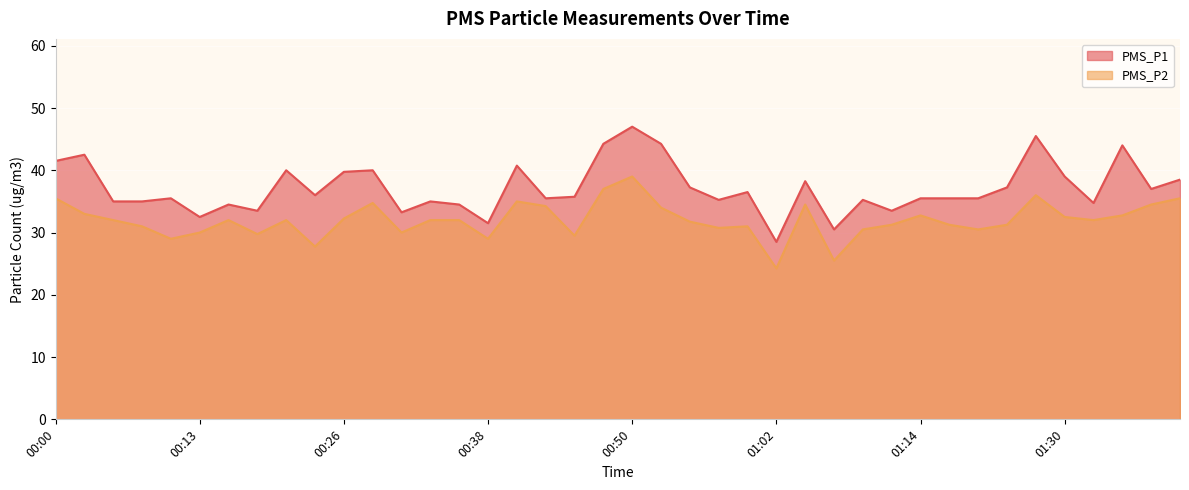

Rank the series by their maximum value, from highest to lowest.

PMS_P1, PMS_P2